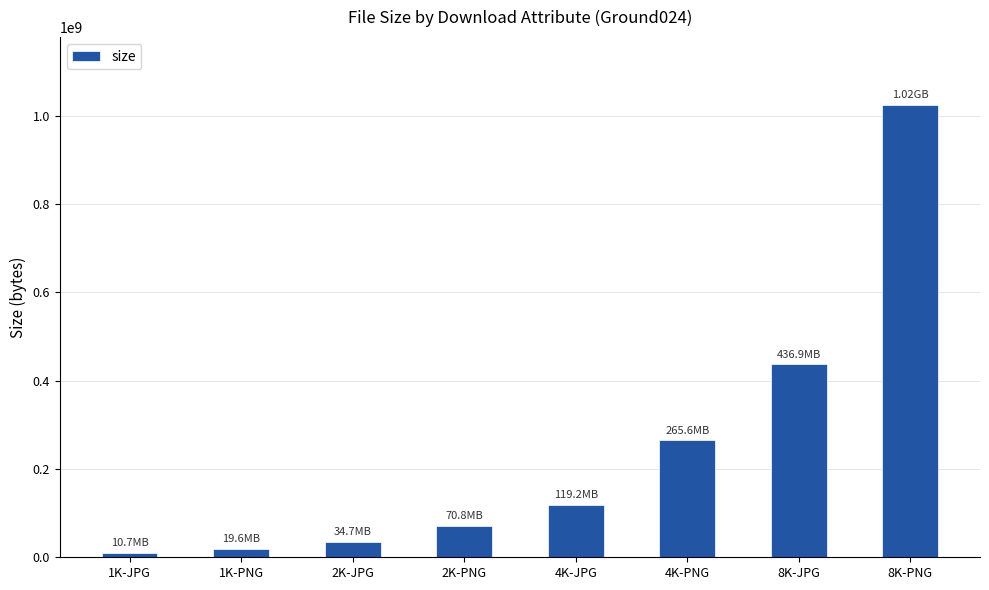

What is the smallest value displayed?

10685311